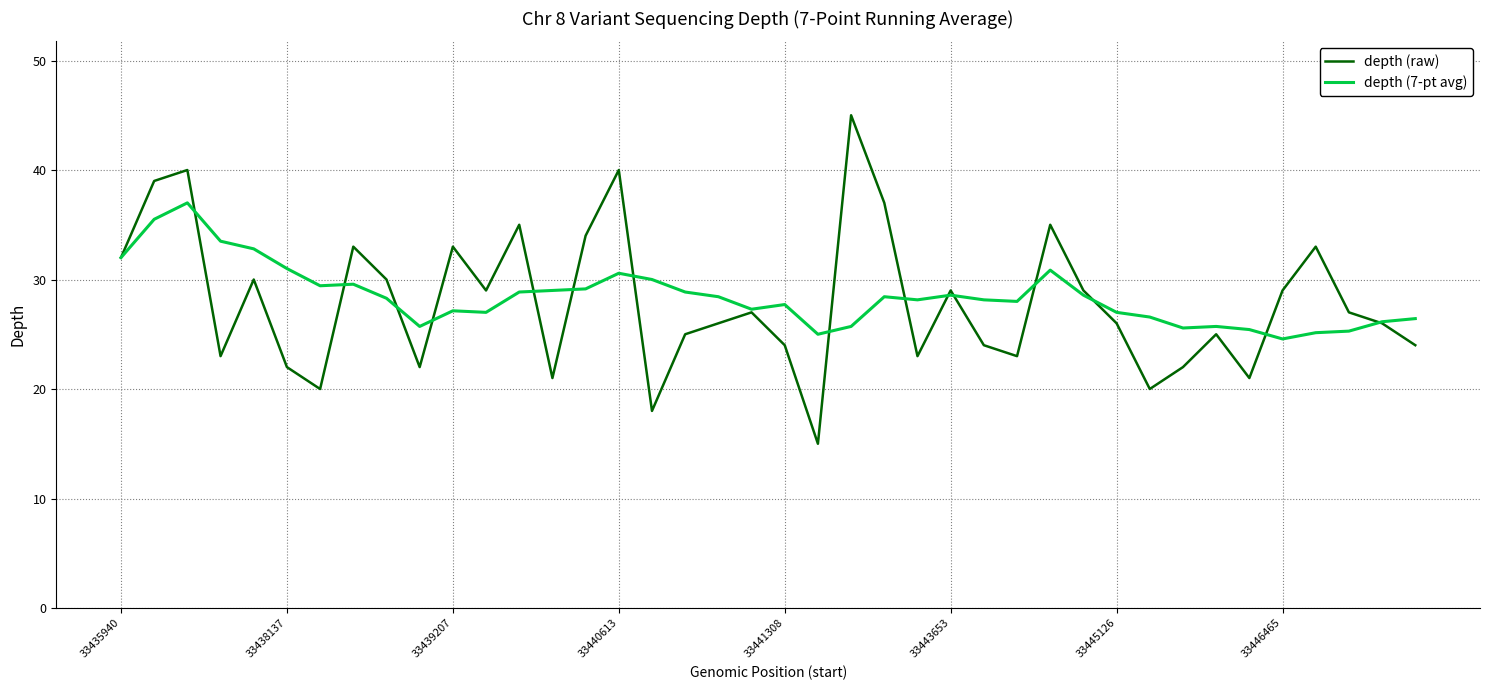

Rank the series by their maximum value, from lowest to highest.

depth (7-pt avg), depth (raw)